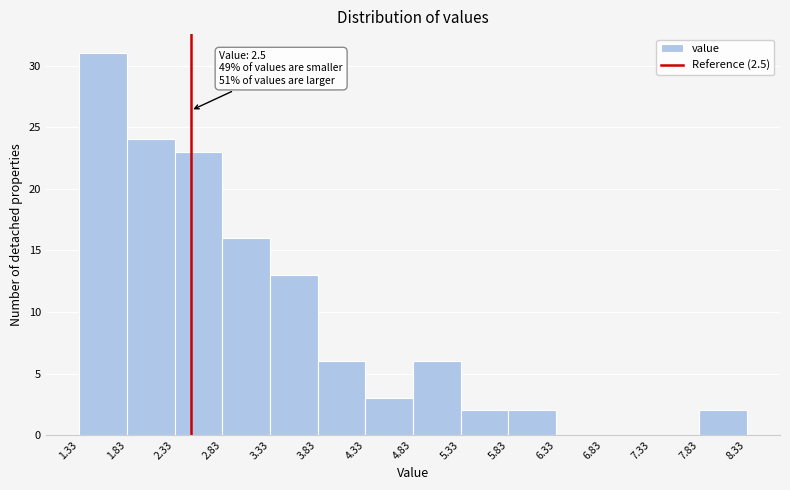

Which range on the x-axis has the tallest bar?

1.33 to 1.83